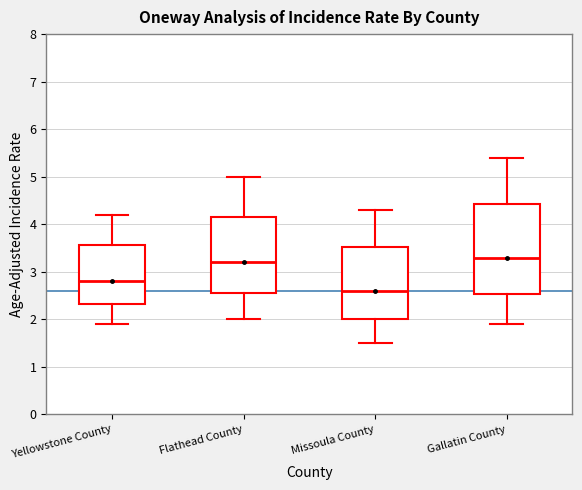

Reading left to right, read every box against the y-axis: the position of its median line, the range the box covers, and the ends of its whiskers. The values are not printed on the chart, so give them approximately, as read against the axis.

Yellowstone County: median 2.8, box 2.3 to 3.6, whiskers 1.9 to 4.2
Flathead County: median 3.2, box 2.5 to 4.2, whiskers 2.0 to 5.0
Missoula County: median 2.6, box 2.0 to 3.5, whiskers 1.5 to 4.3
Gallatin County: median 3.3, box 2.5 to 4.4, whiskers 1.9 to 5.4